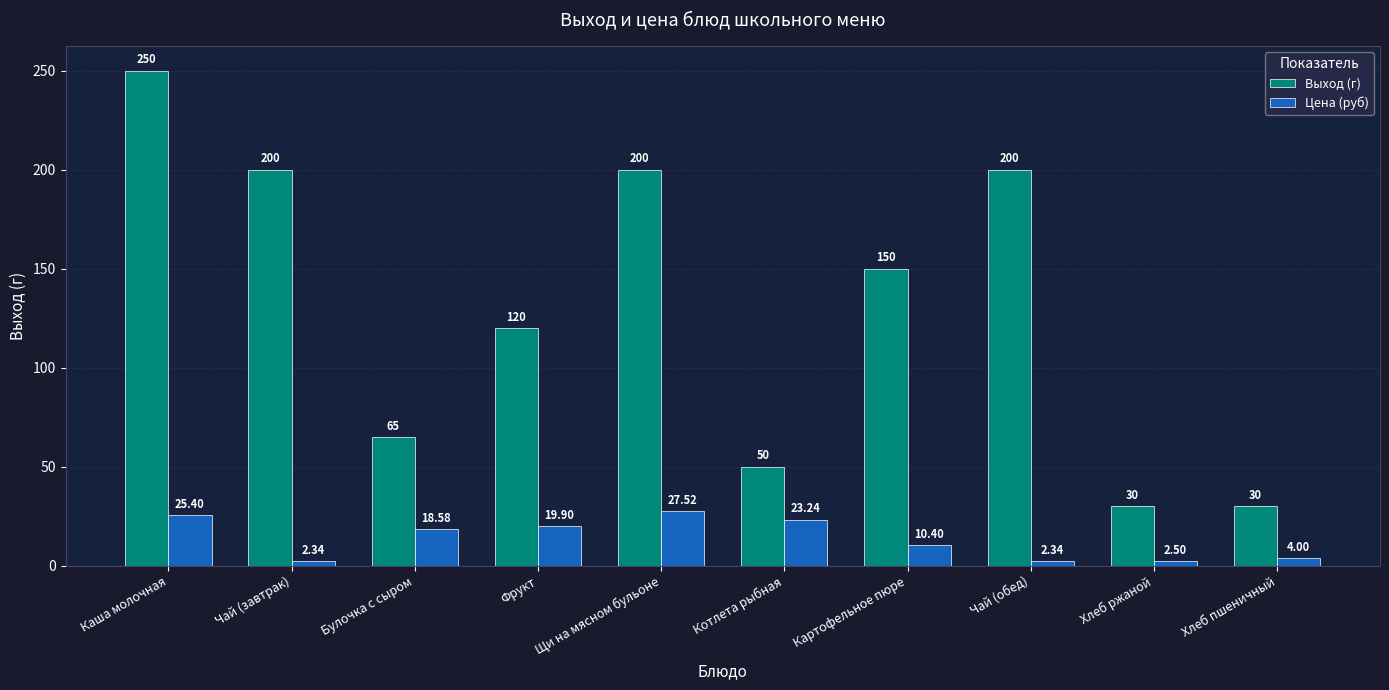

What is the average value of the Выход (г) series?

129.5